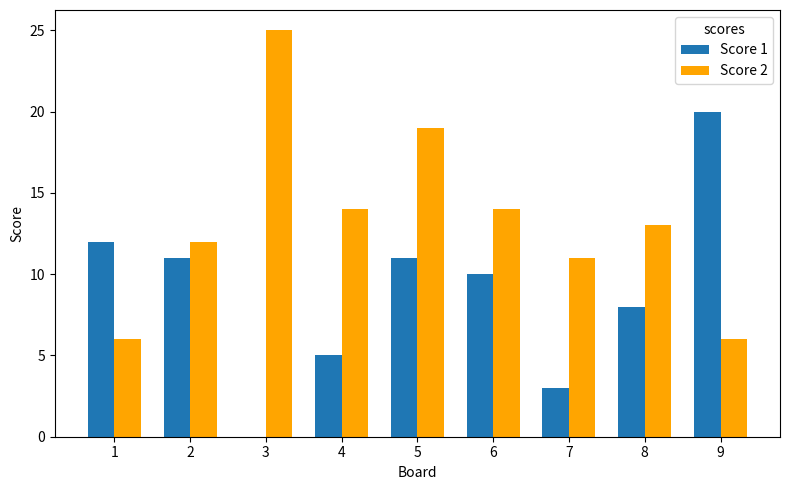

Does the chart contain stacked bars?

No